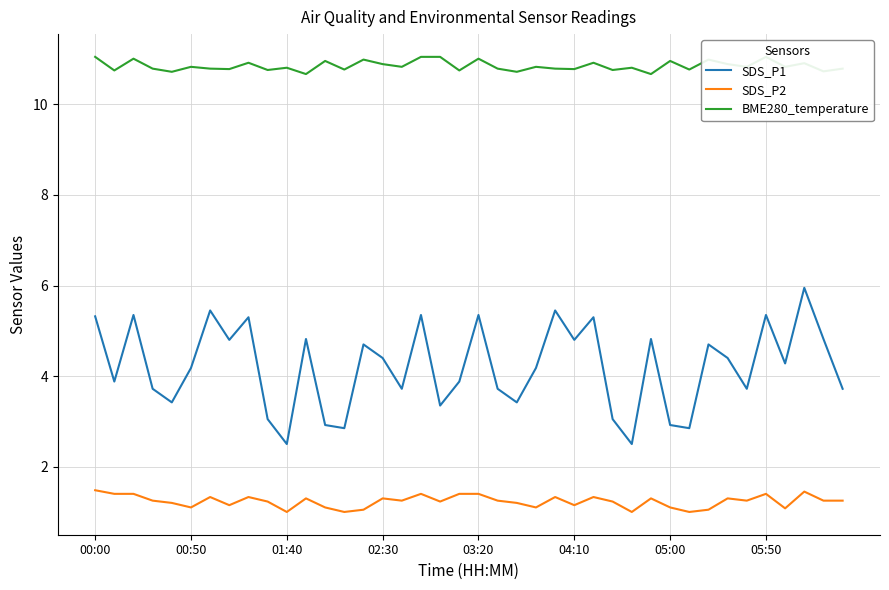

True or false: SDS_P2 and SDS_P1 intersect in this chart.

False